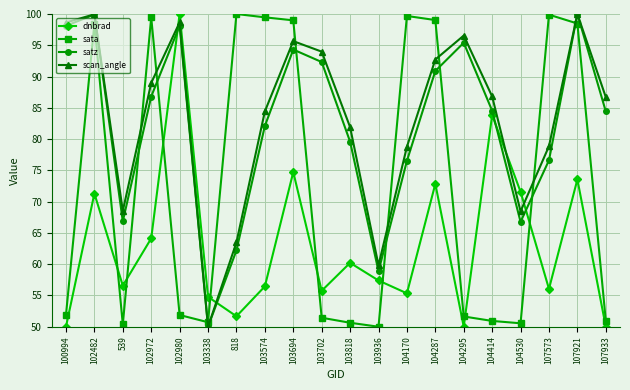

What is the value of the dnbrad point at the 11th from the left?

60.2